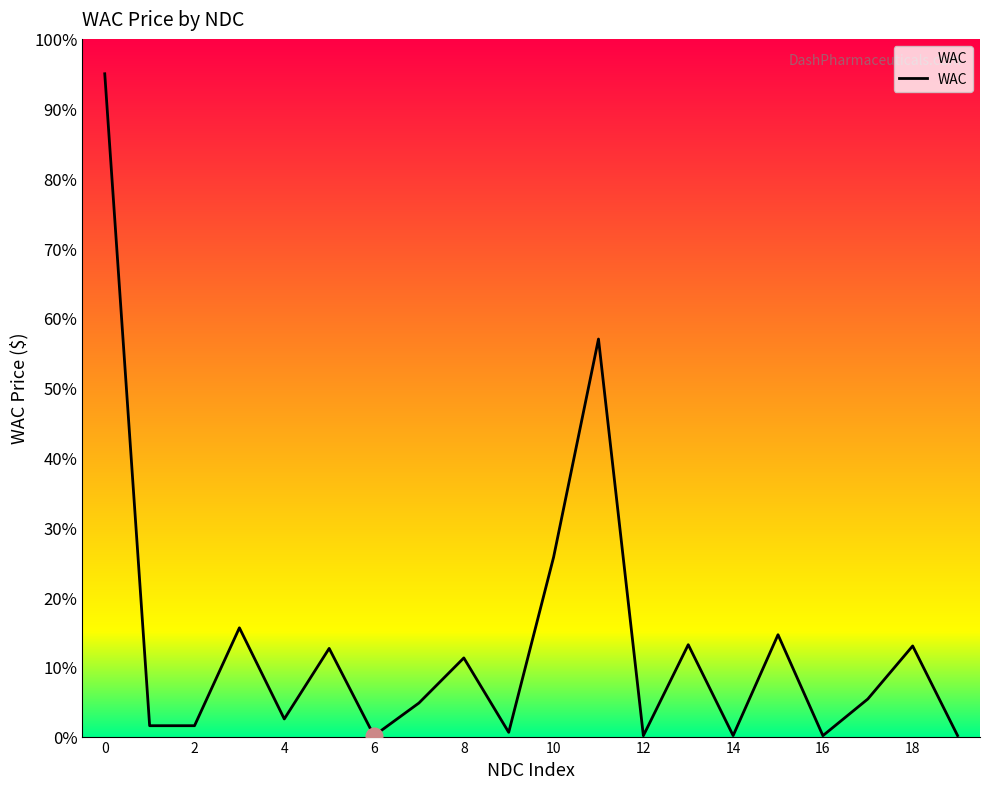

What is the sum of all values?

275.1